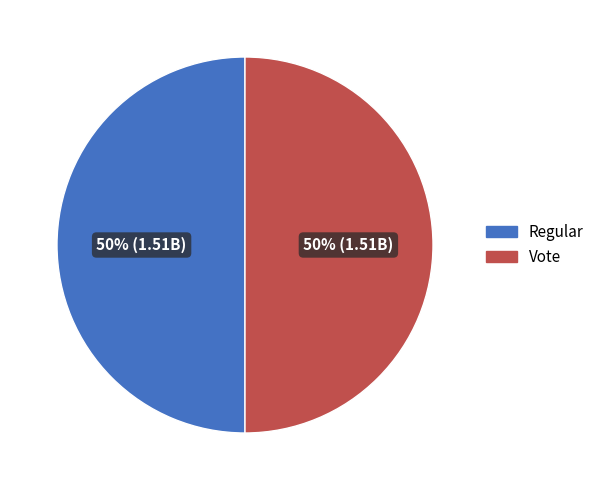

Approximately how many times larger is the value at Vote compared to Regular?

1.0